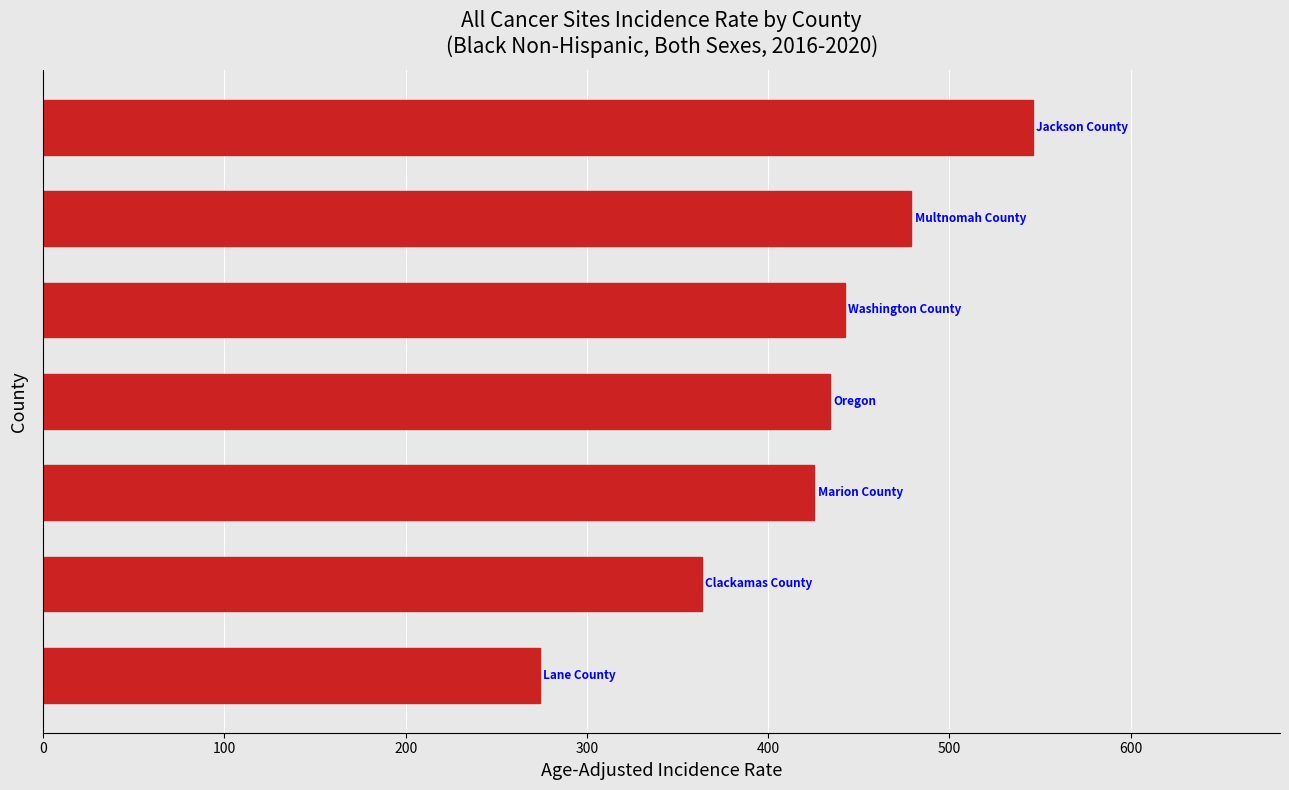

Are the bars grouped side by side (vs. stacked)?

No